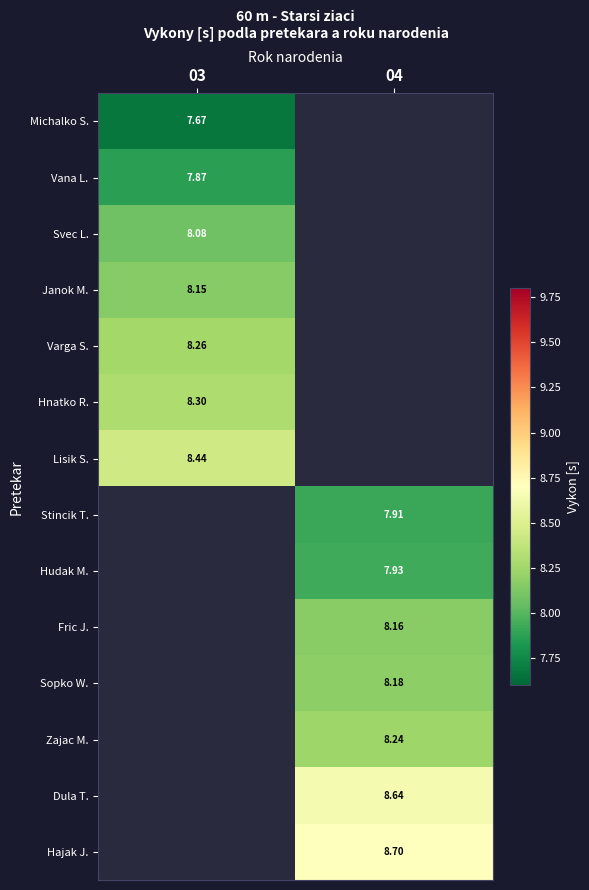

Which category has the lowest value in the Lisik S. series?

03